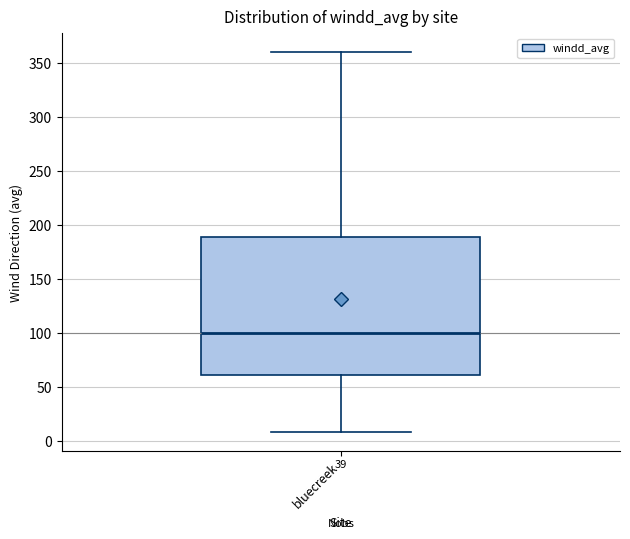

Read this box plot against the y-axis: the position of the median line, the range covered by the box, and the ends of both whiskers. The values are not printed on the chart, so give them approximately, as read against the axis.

median 100, box 60 to 190, whiskers 10 to 360